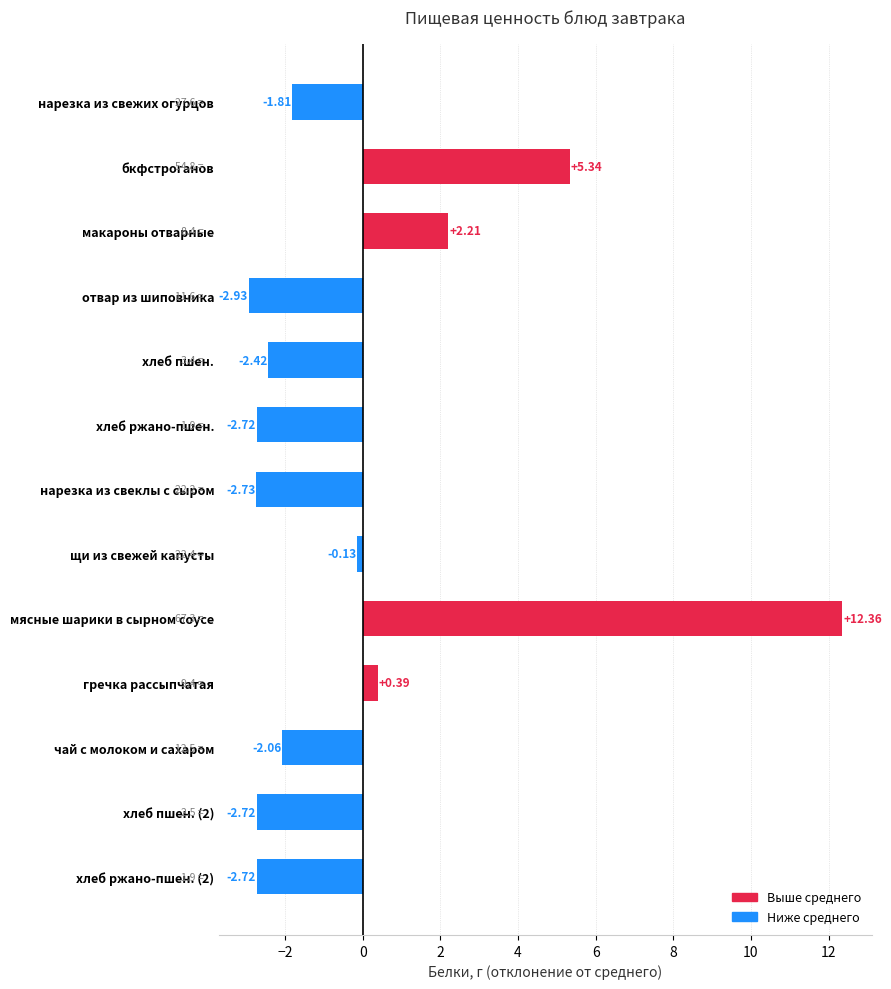

How many values are below -2?

7